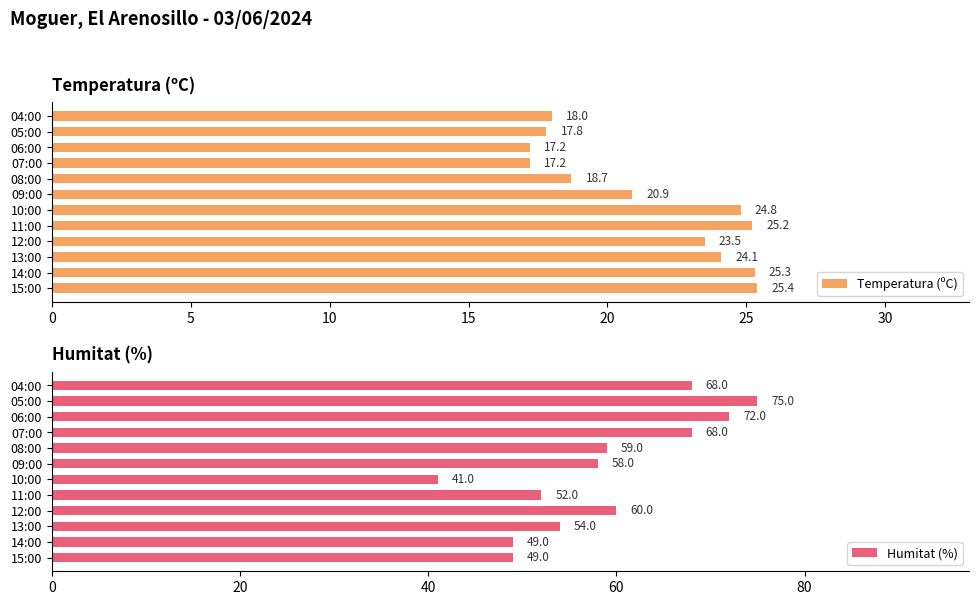

At which label does Temperatura (ºC) reach its peak?

15:00